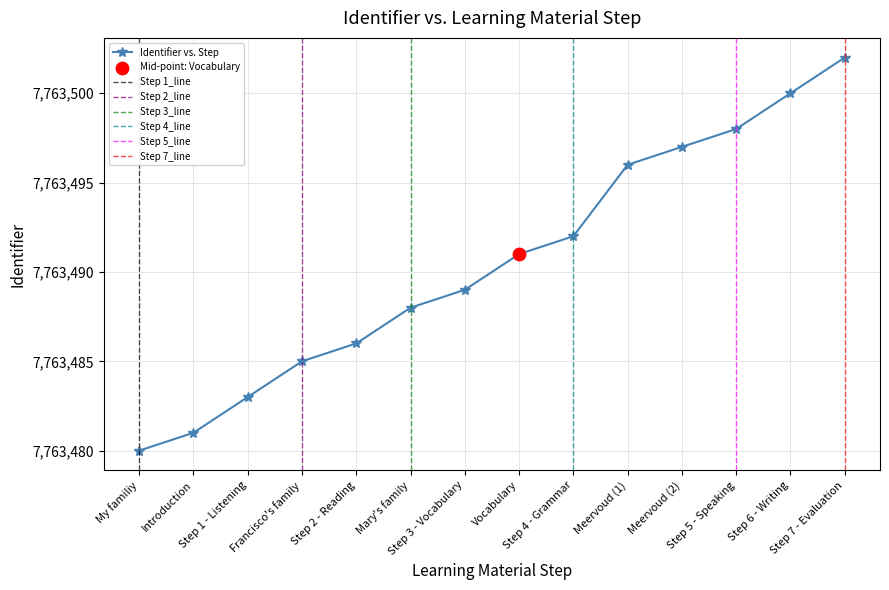

What is the ratio of the value at Step 4 - Grammar to the value at Introduction?

1.0